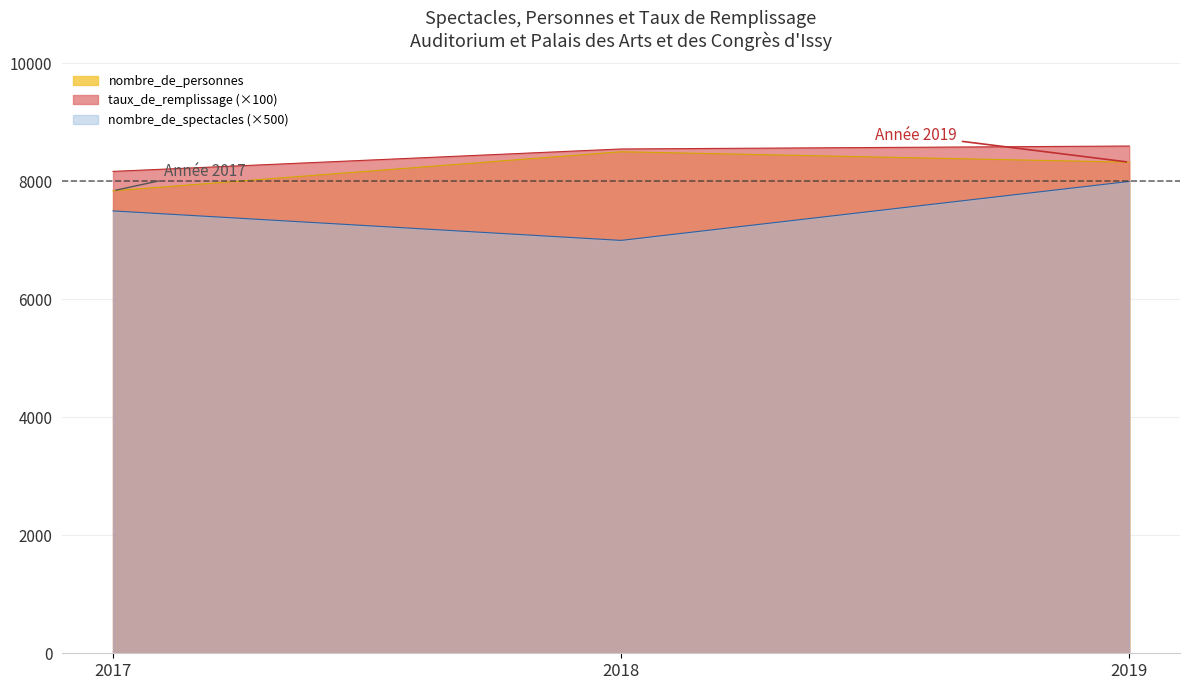

The nombre_de_personnes series shows 10643 at 2017. True or false?

False